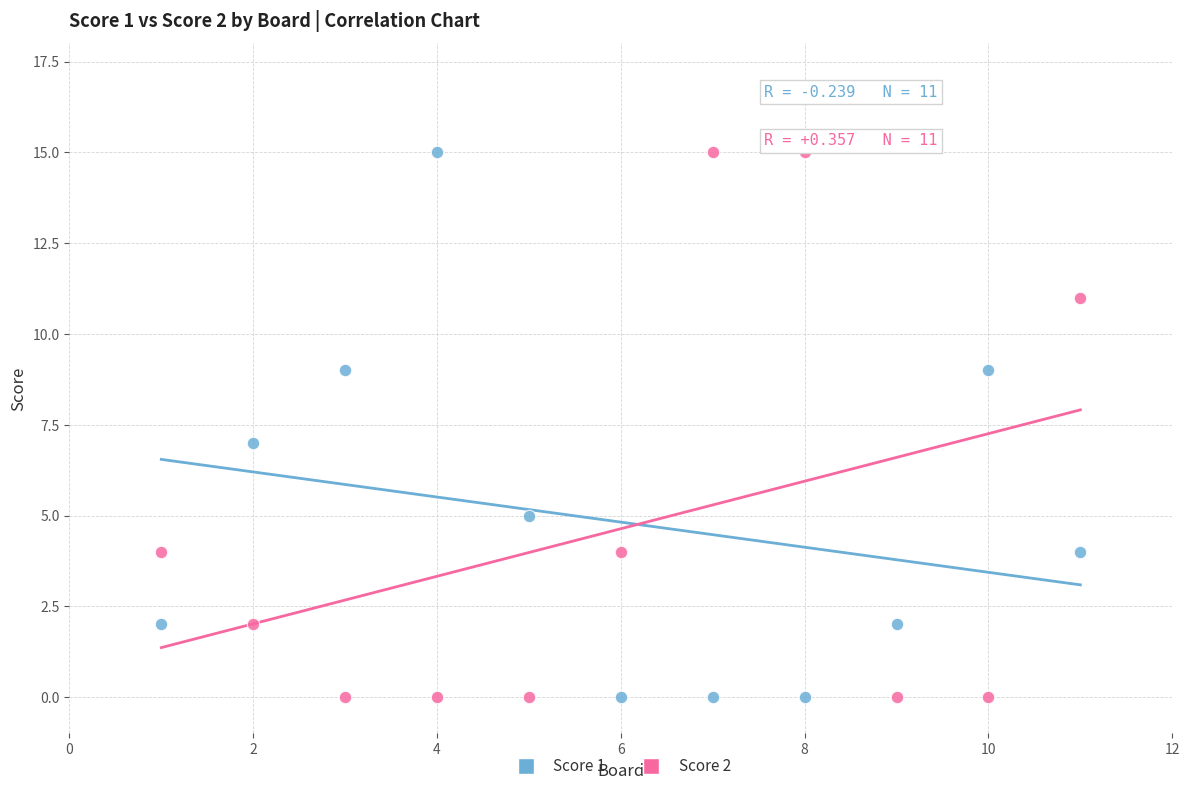

What is the X range (max minus min) for the scatter plot?

10